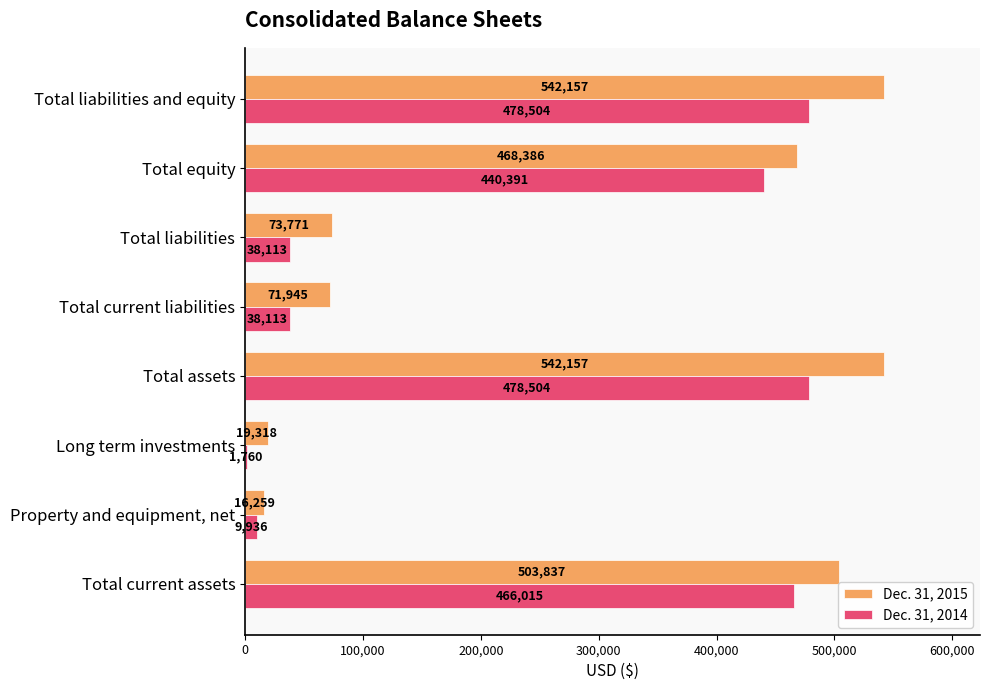

Is the value of Dec. 31, 2015 at Total current liabilities greater than the value of Dec. 31, 2014 at Total equity?

No